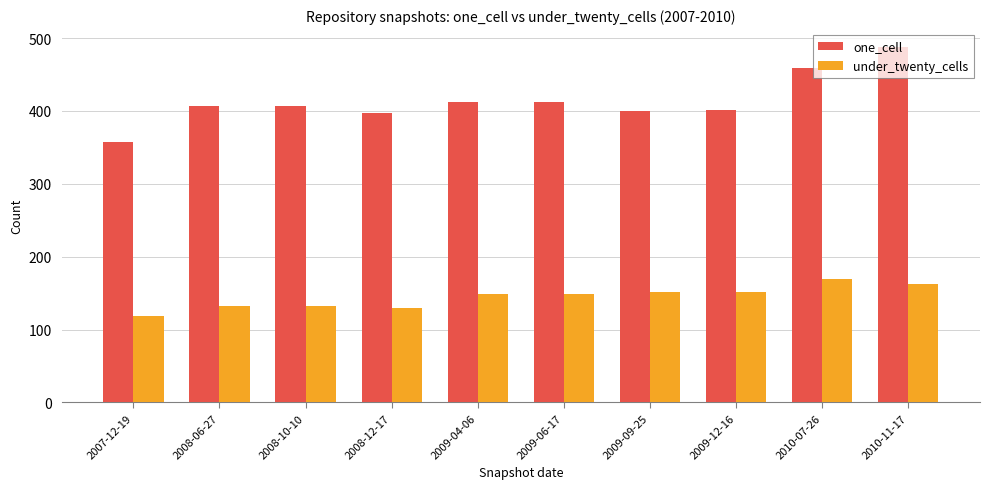

Which series has the widest spread of values?

one_cell